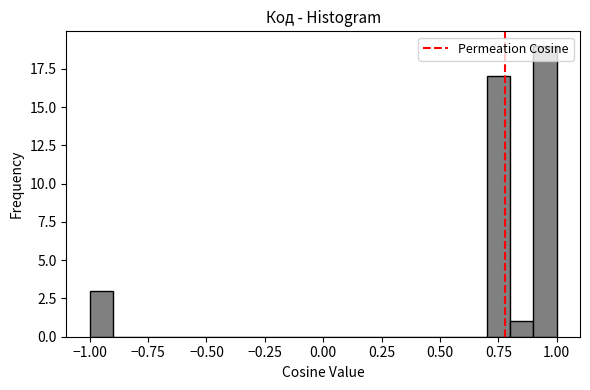

Read against the x-axis, roughly where is the centre of the tallest bar?

0.95